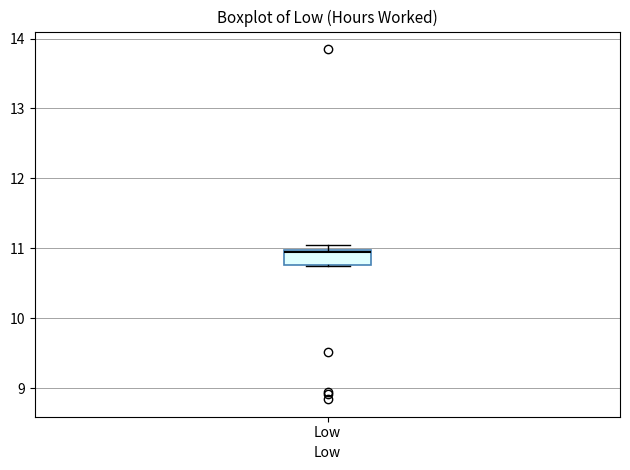

Where is the lower edge of the box for Low on the y-axis? The values are not printed on the chart, so give them approximately, as read against the axis.

10.8